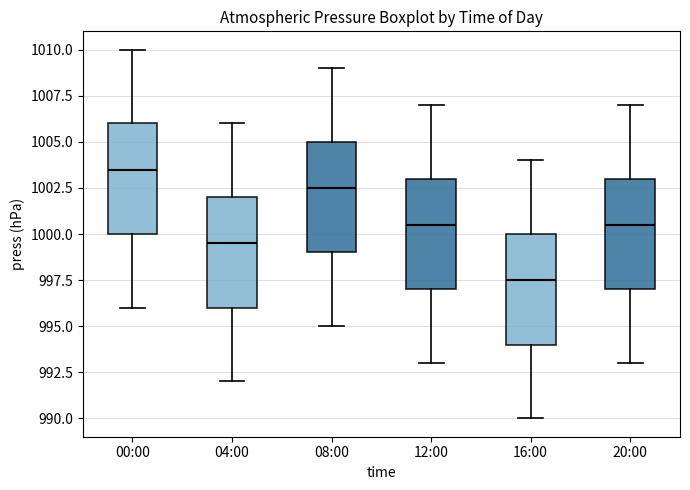

Where does the upper whisker of the box for 20:00 end on the y-axis? The values are not printed on the chart, so give them approximately, as read against the axis.

1007.0